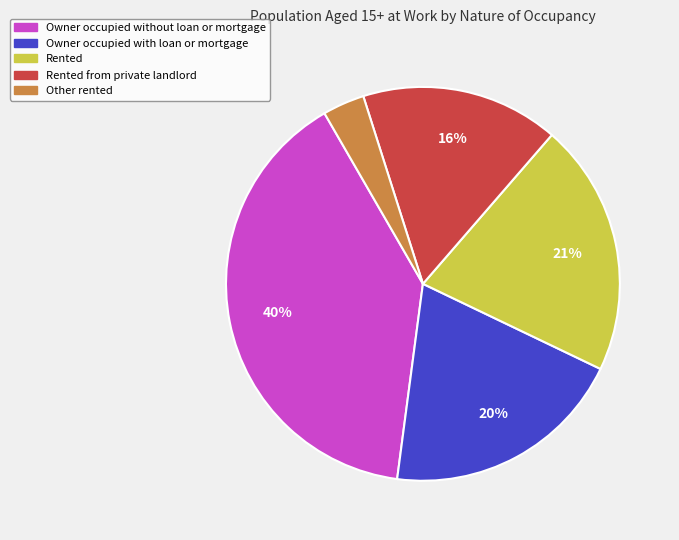

What is the largest slice in the pie chart?

Owner occupied without loan or mortgage